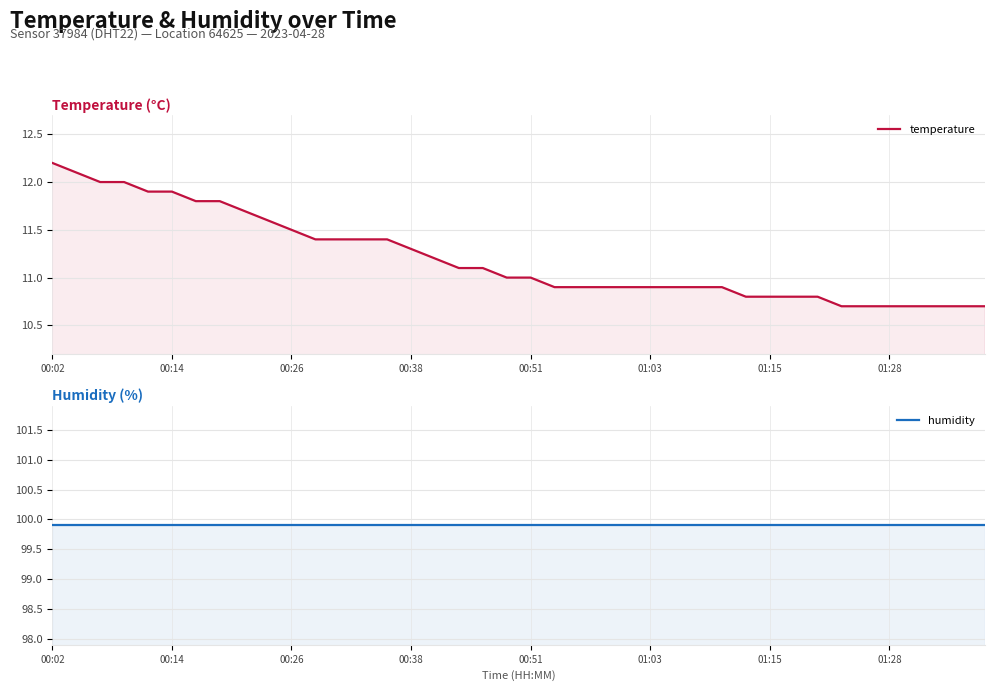

True or false: temperature and humidity intersect in this chart.

False